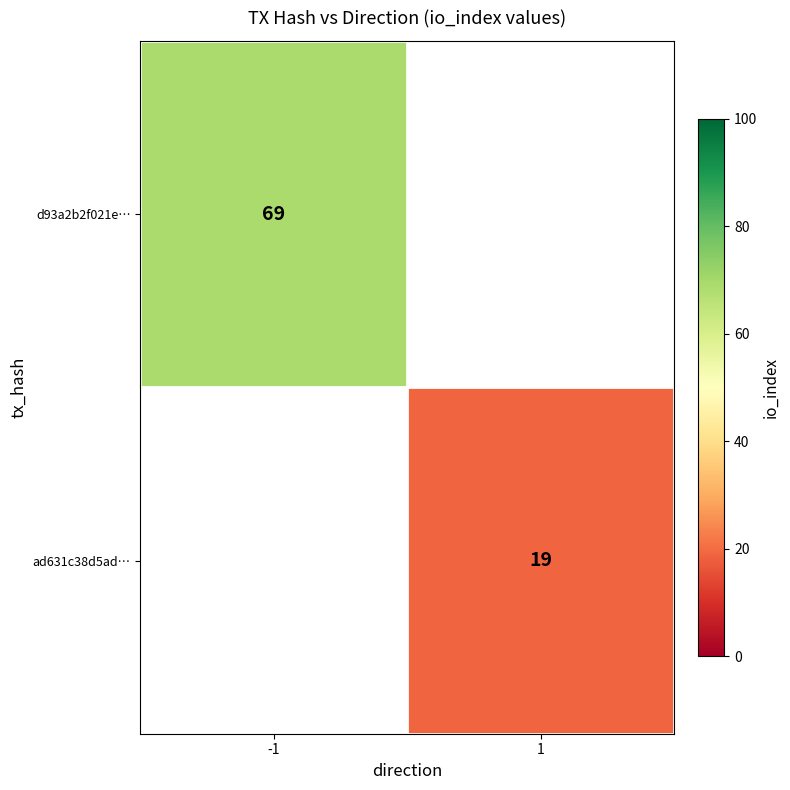

The ad631c38d5ad… series shows 30 at 1. True or false?

False